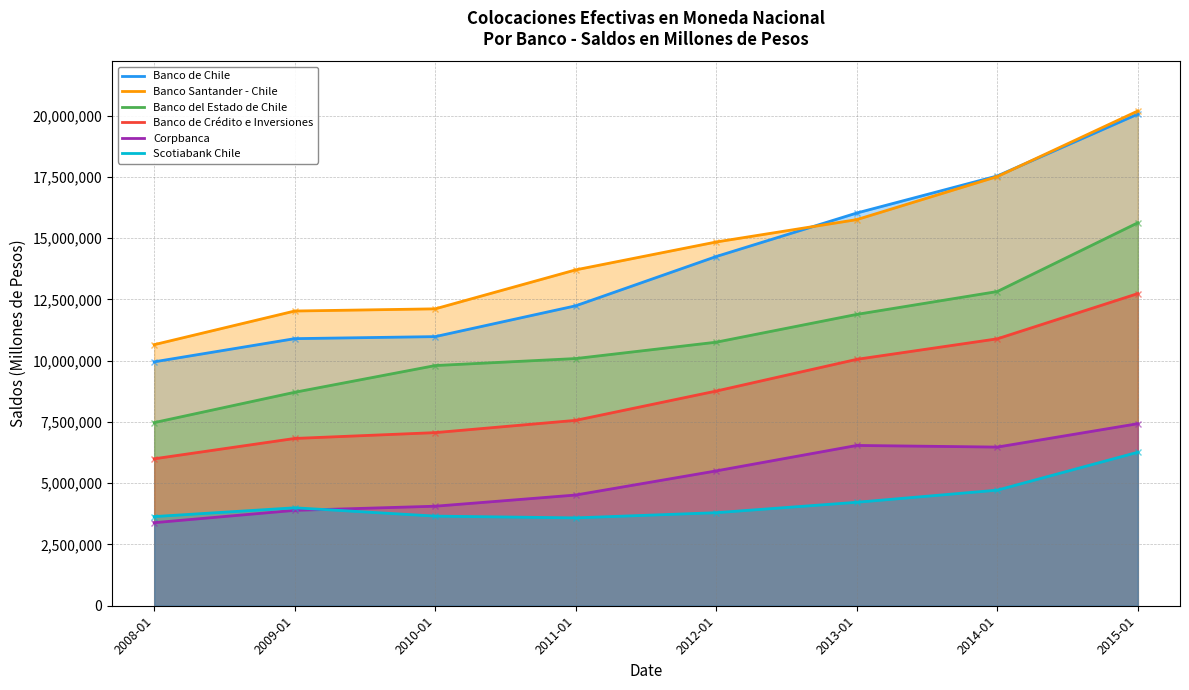

How many lines are shown in the chart?

6